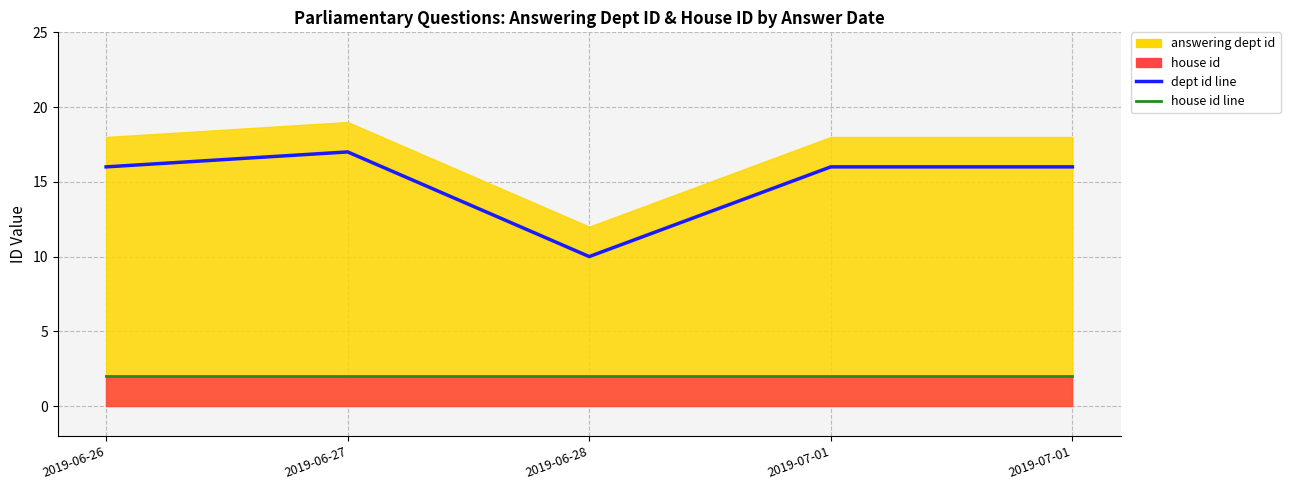

True or false: house id (line) and answering dept id (line) cross at least once.

False